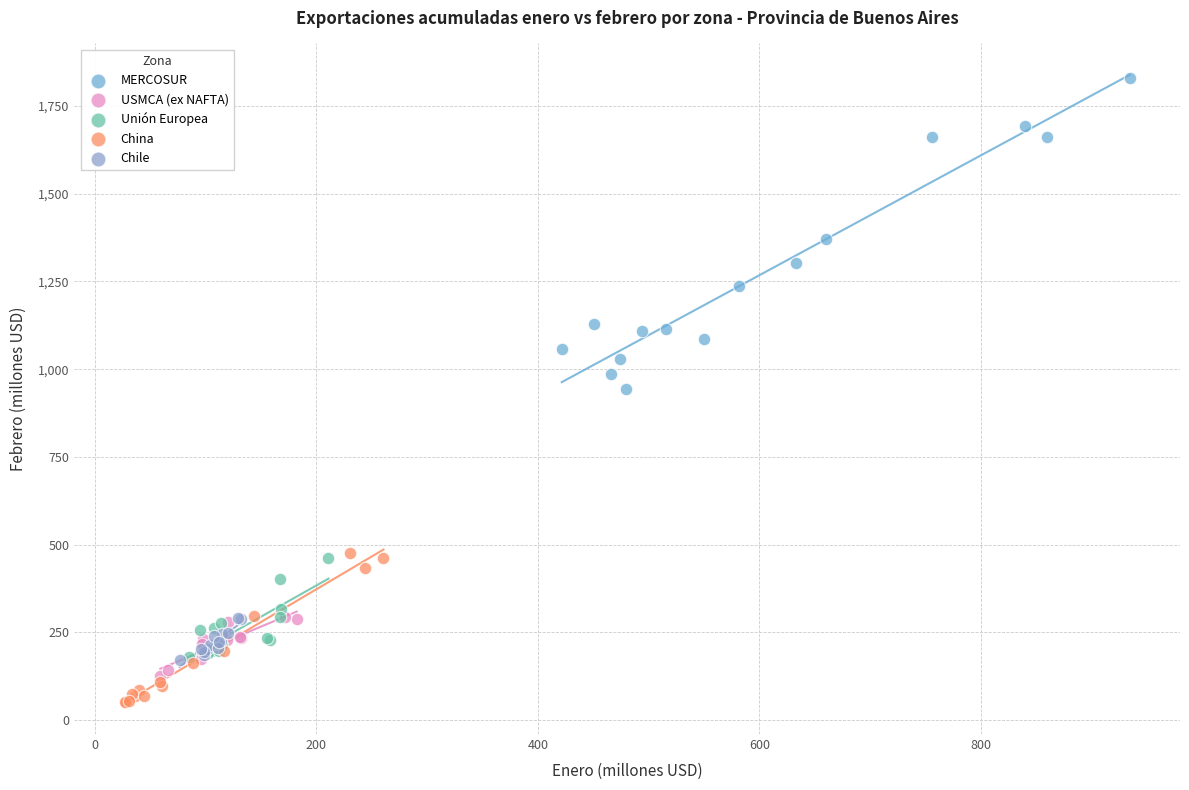

Which series has the widest spread of Y values?

MERCOSUR